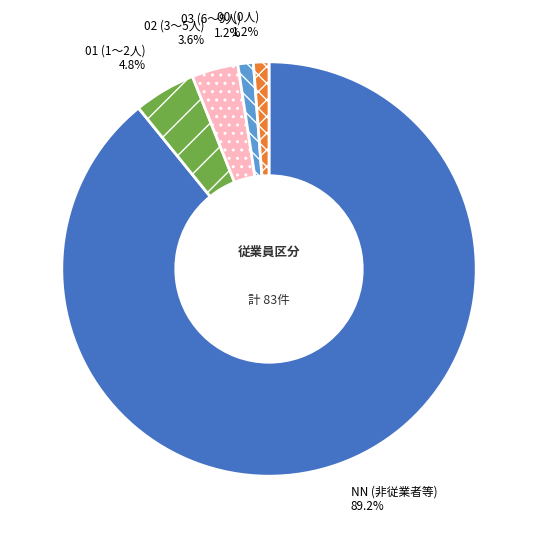

What portion of the pie excludes NN?

10.8%